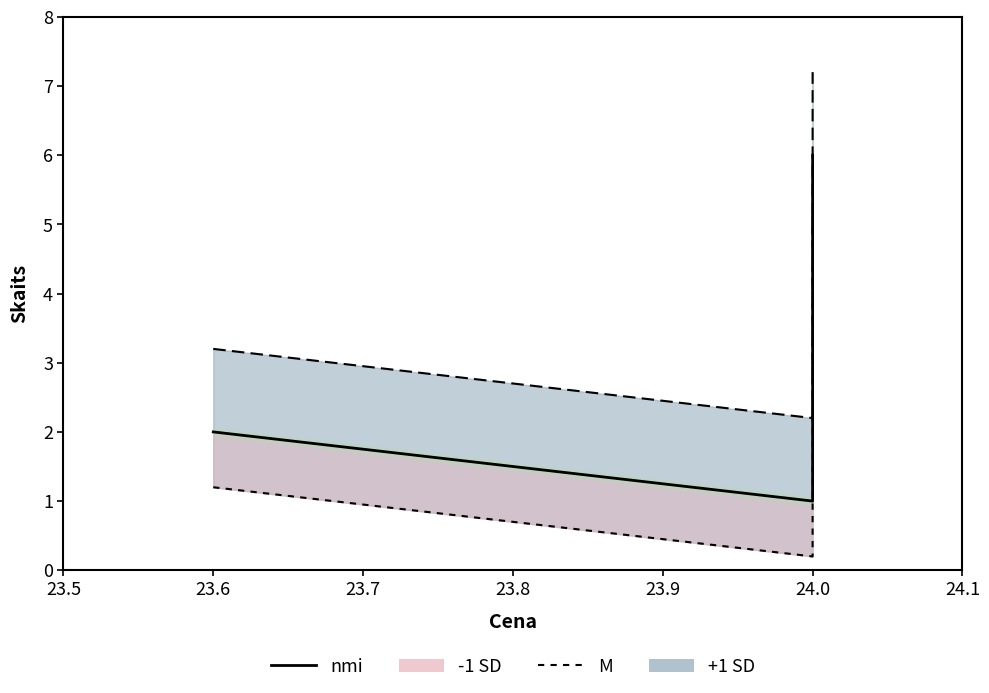

Is this an area chart (filled region under the line)?

No